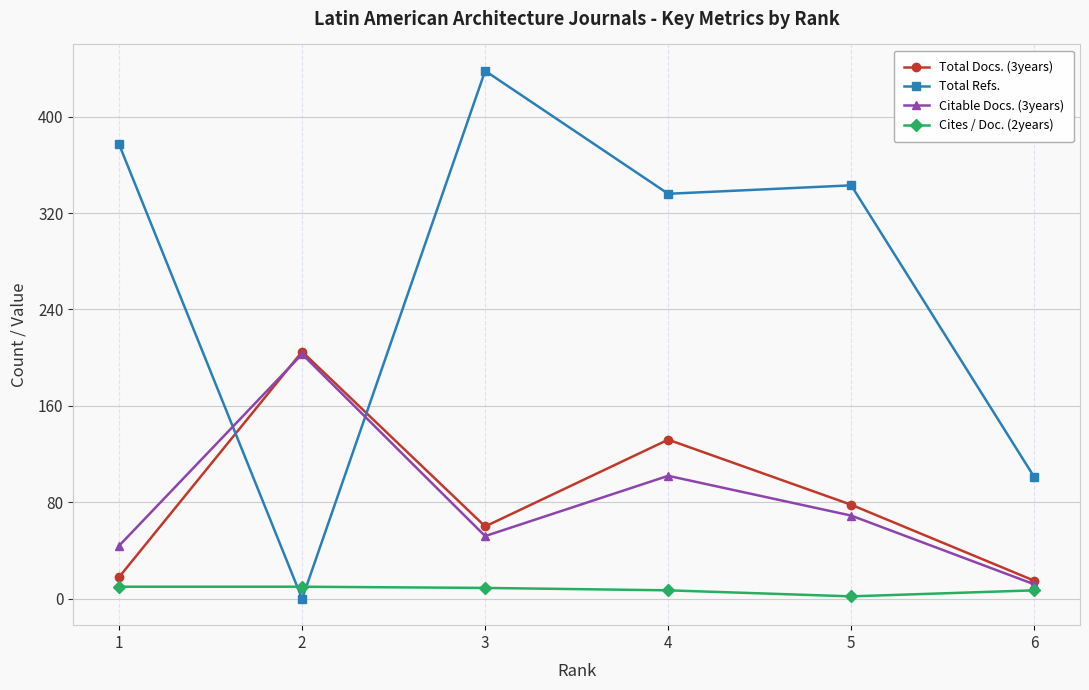

At which category is the sum across all series the highest?

4